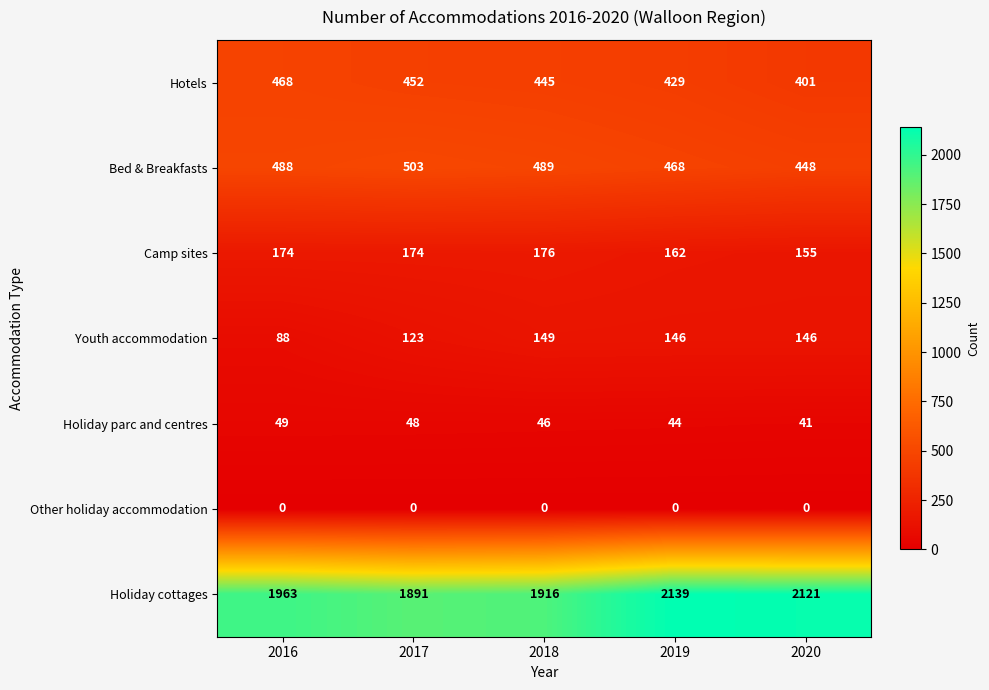

What is the greatest value displayed?

2139